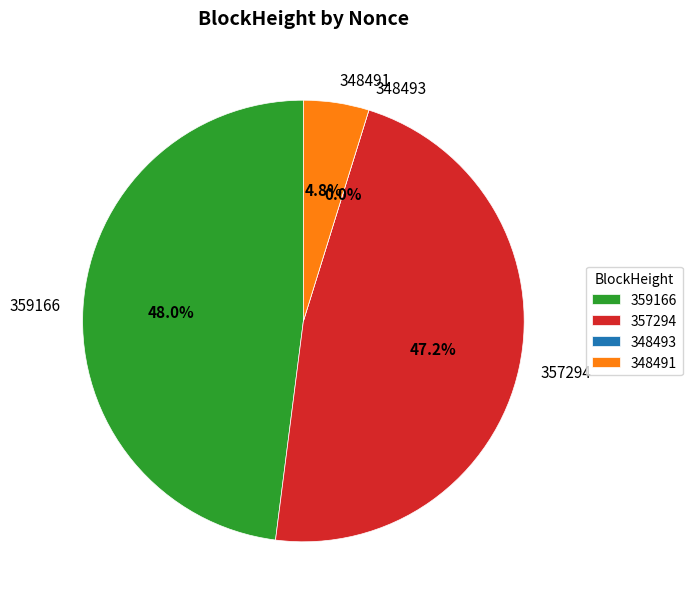

How much of the chart is everything except 348493?

100.0%